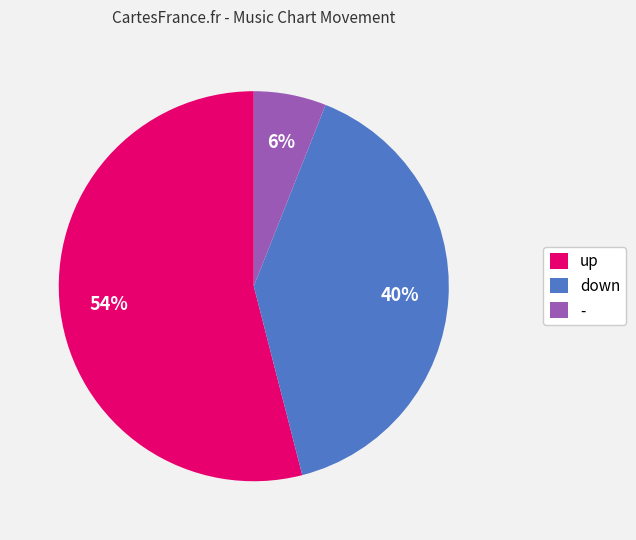

The up slice represents 67% of the pie. True or false?

False